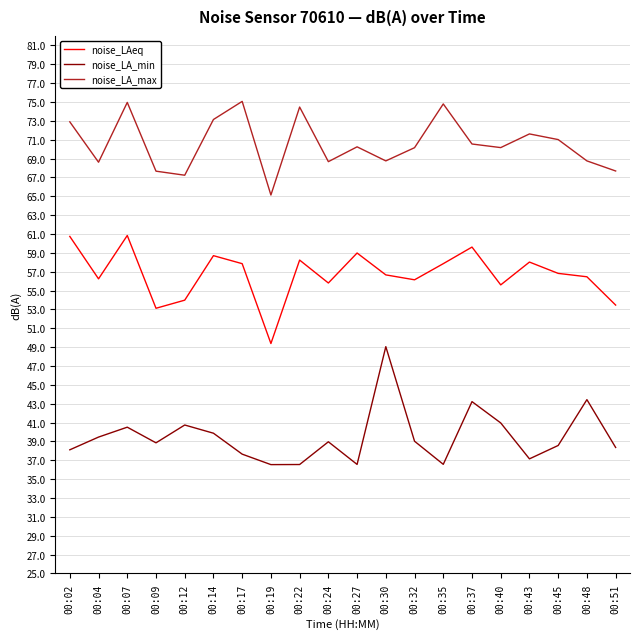

Does the chart display data point markers on the line(s)?

No